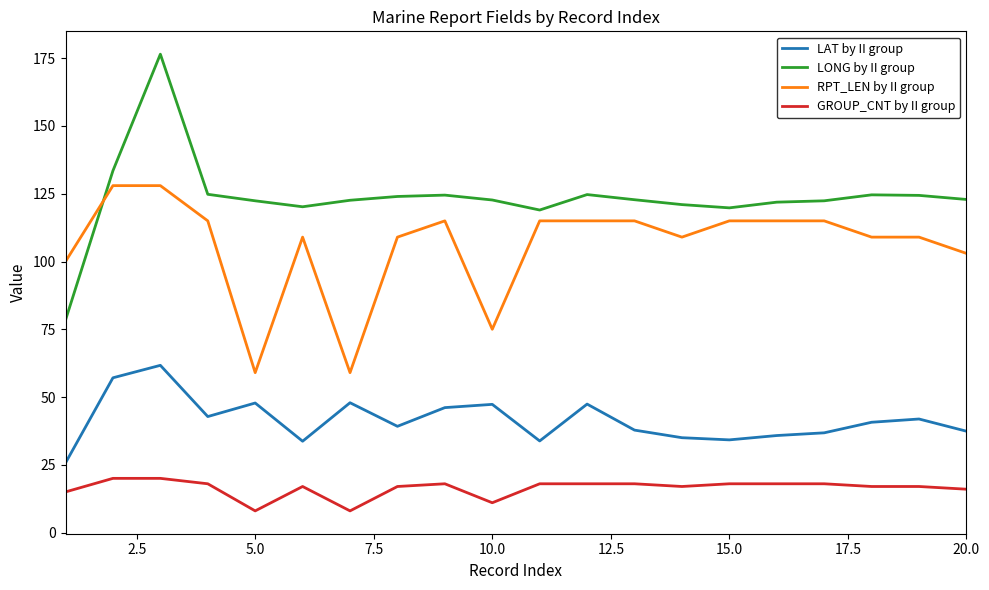

Rank the series by their average value, from lowest to highest.

GROUP_CNT by II group, LAT by II group, RPT_LEN by II group, LONG by II group